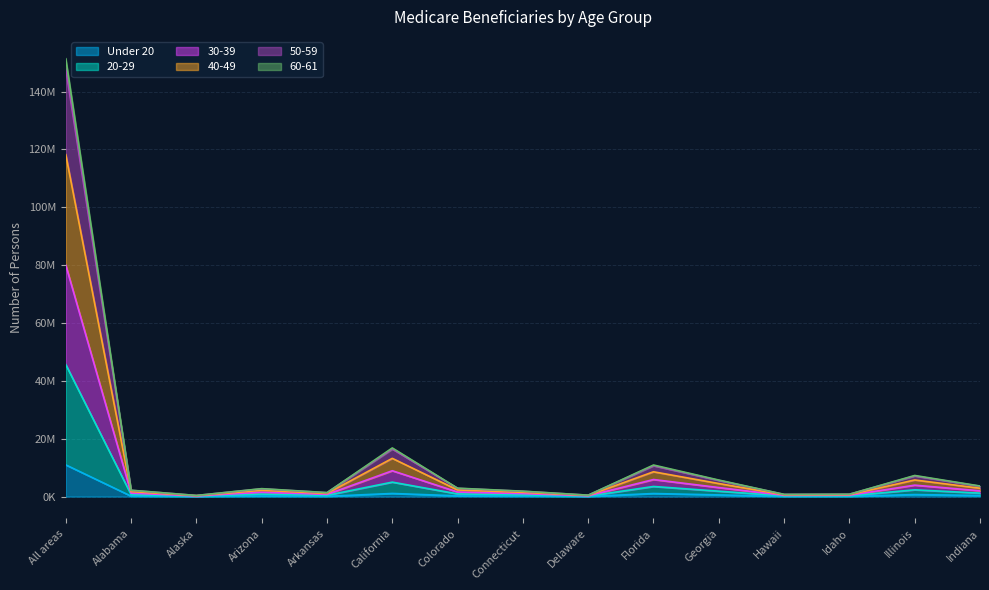

Where is the first local maximum for 50-59?

Arizona